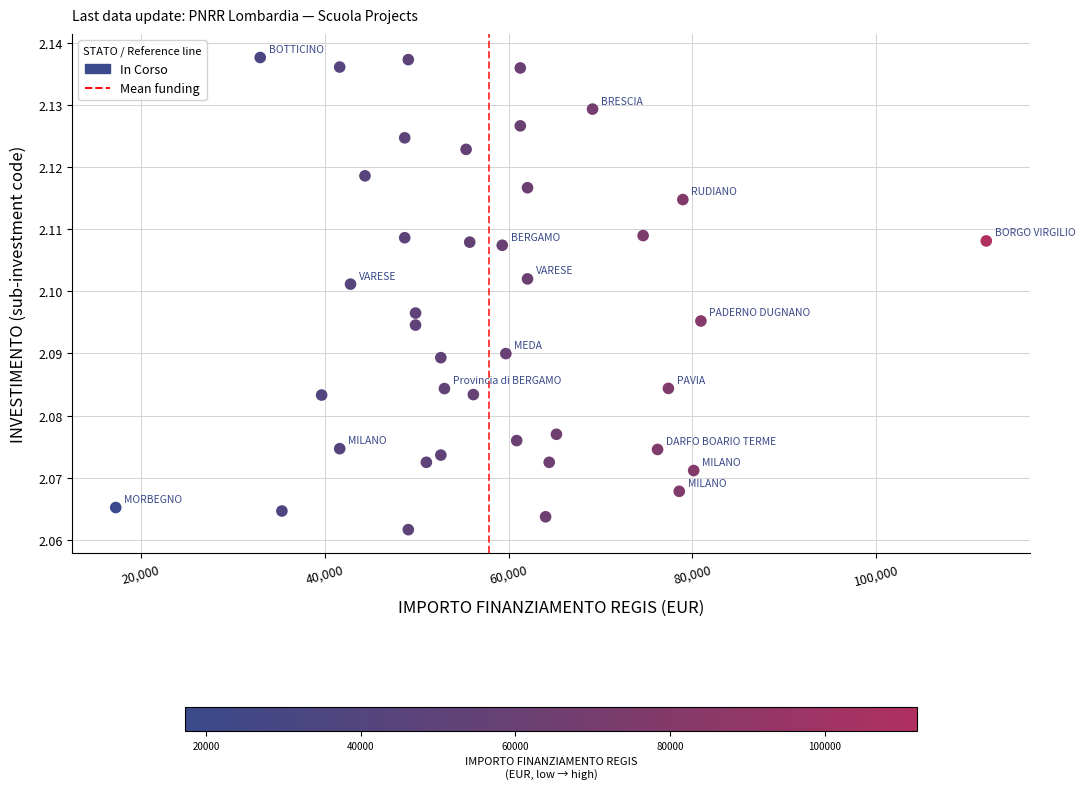

What is the range of X values (max minus min)?

94665.7